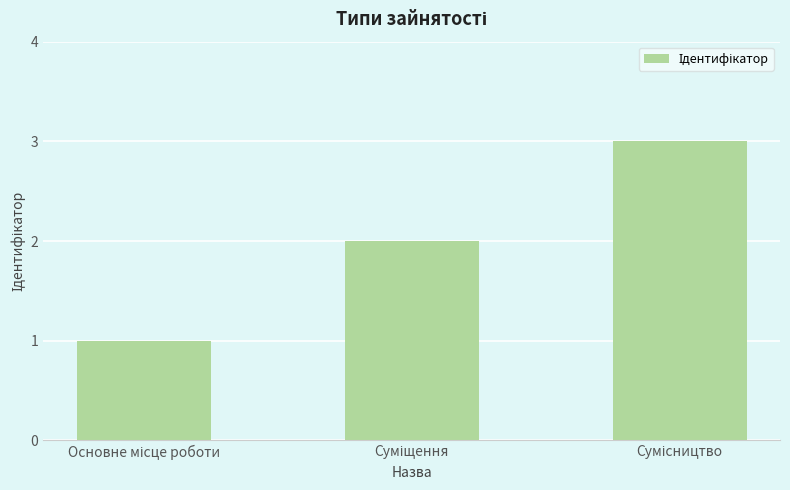

What is the greatest value displayed?

3